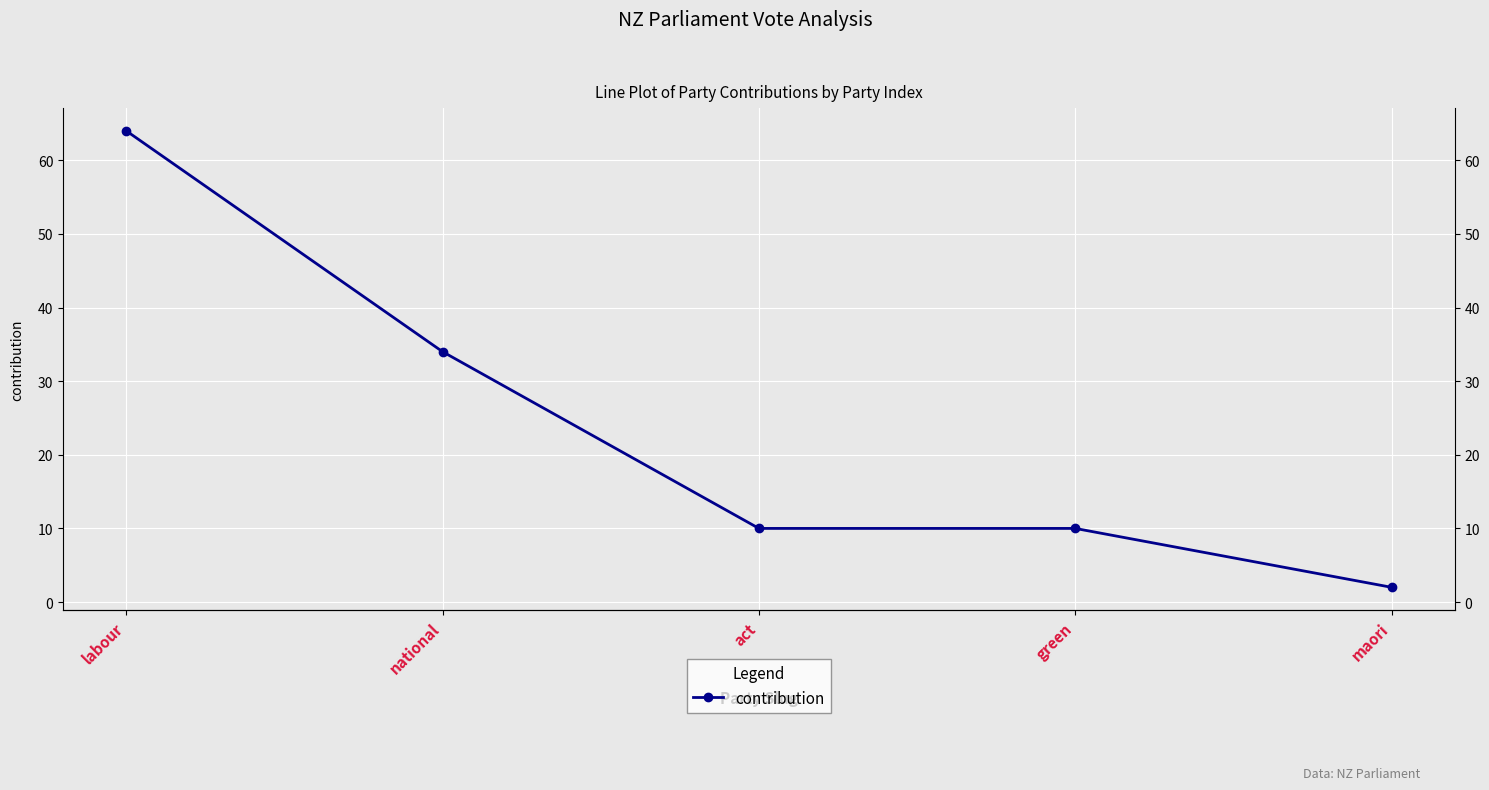

List the labels in order of value, smallest first.

maori, act, green, national, labour